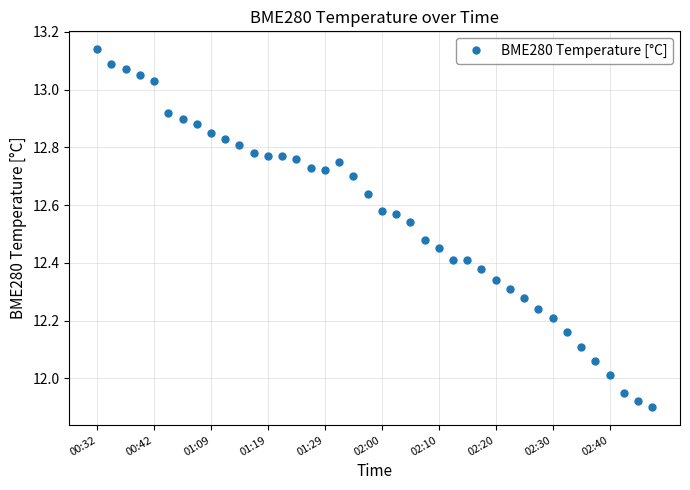

How many categories are shown in the chart?

40